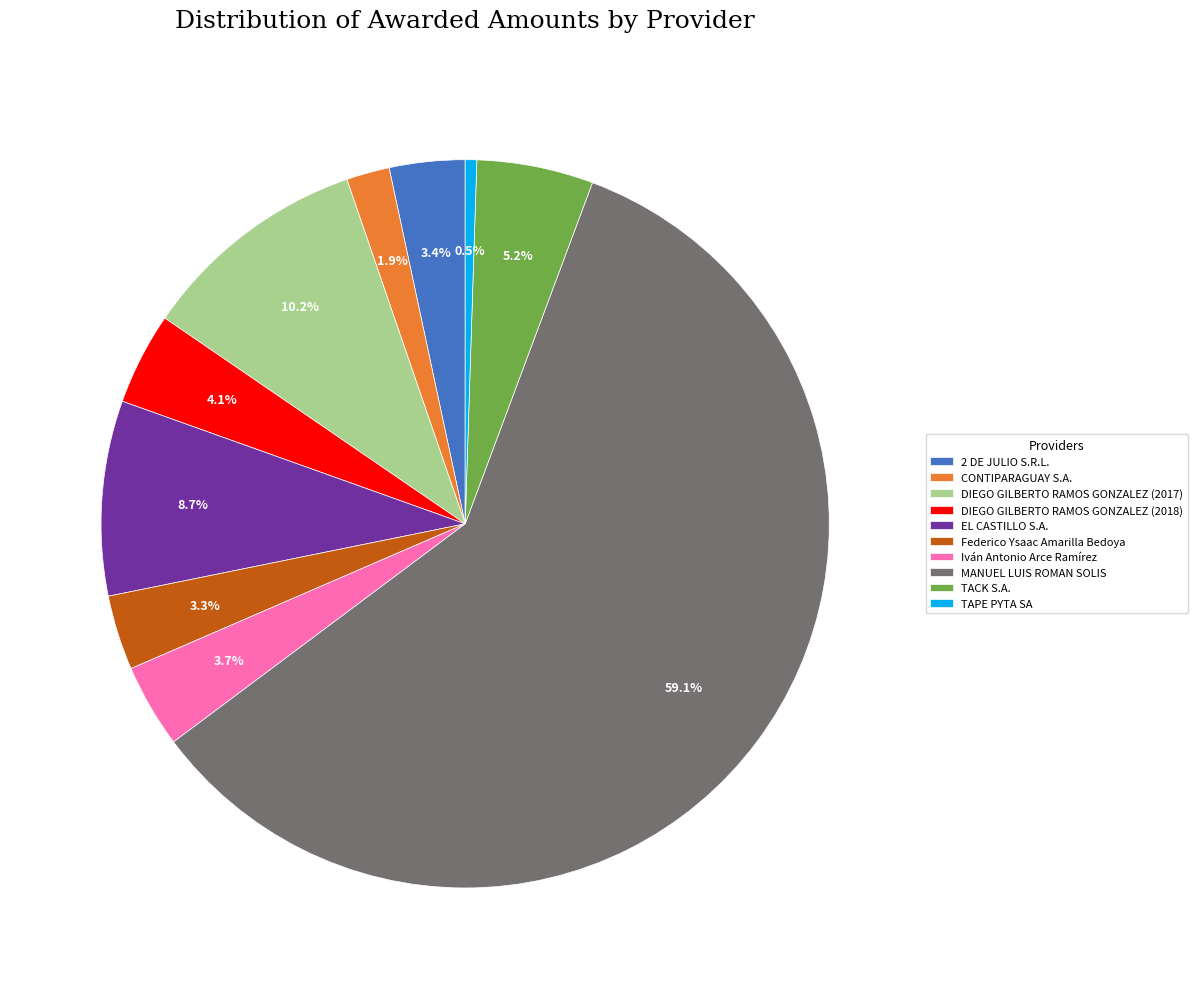

Combined, do Federico Ysaac Amarilla Bedoya and 2 DE JULIO S.R.L. account for over 50%?

No